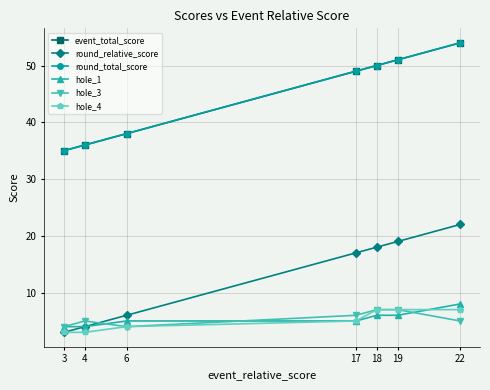

True or false: hole_4 has more than 0 interior local peaks.

False